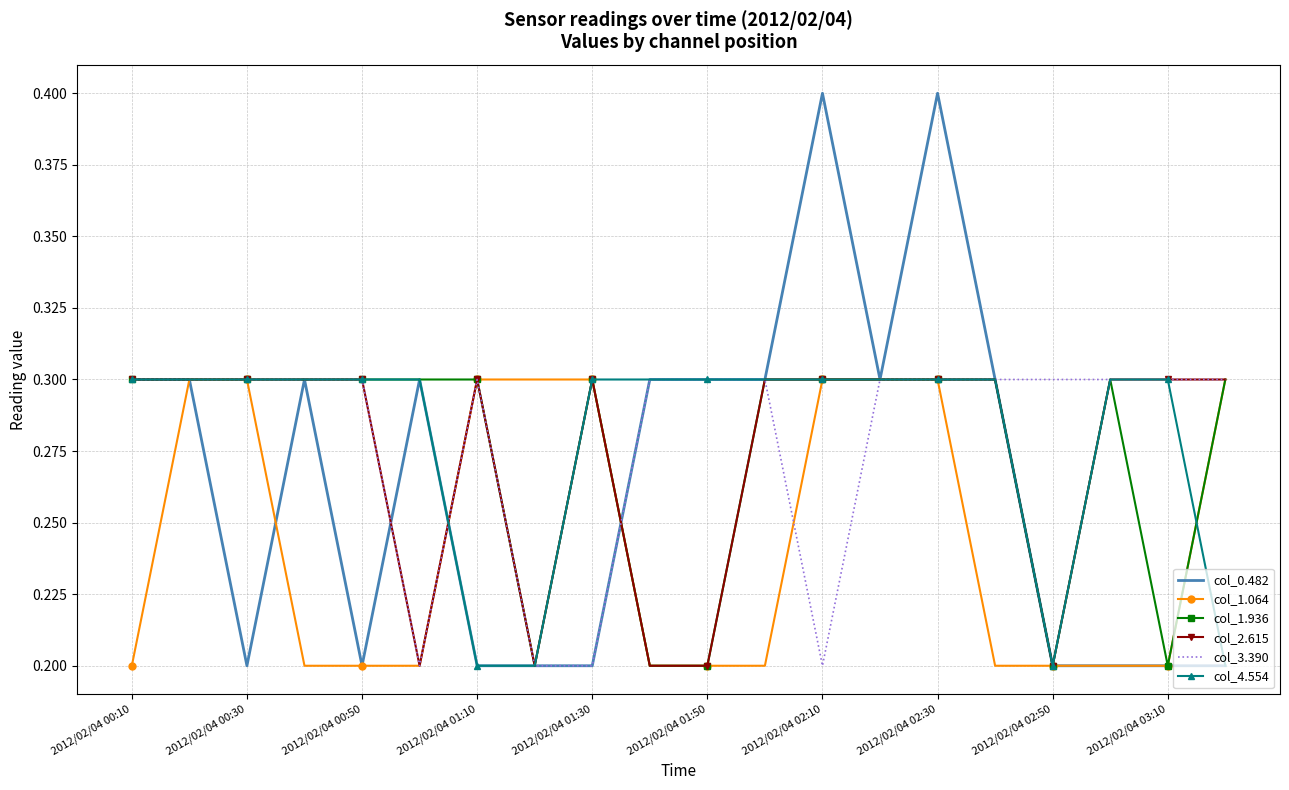

At how many categories does at least one series exceed 0?

20